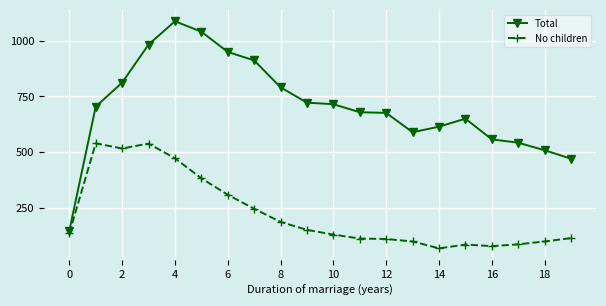

What is the difference between the maximum and minimum values in the Total series?

942